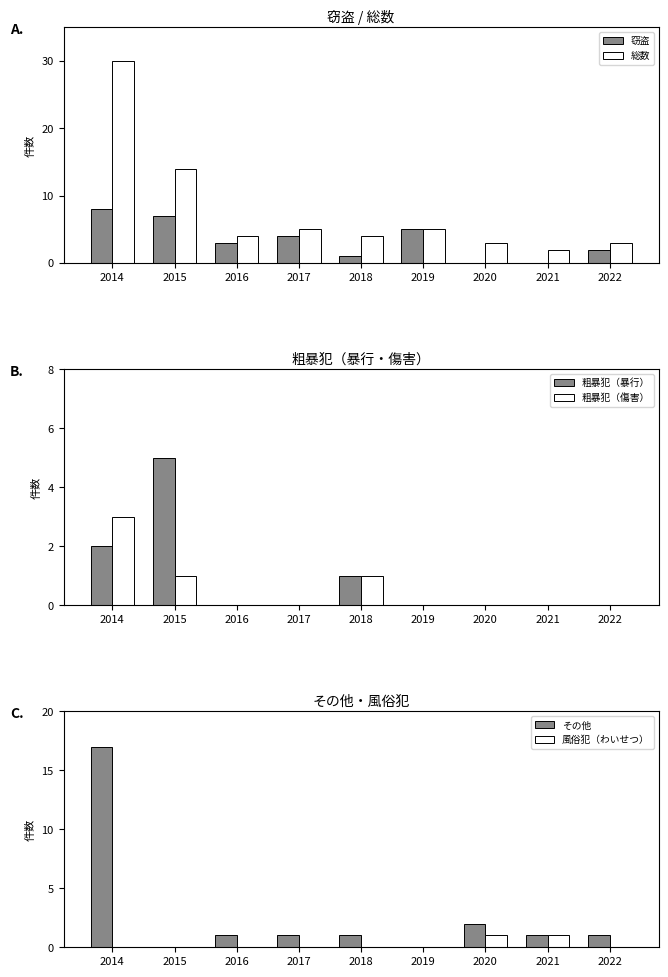

Count the 風俗犯（わいせつ） values in the range 0 to 1.

9